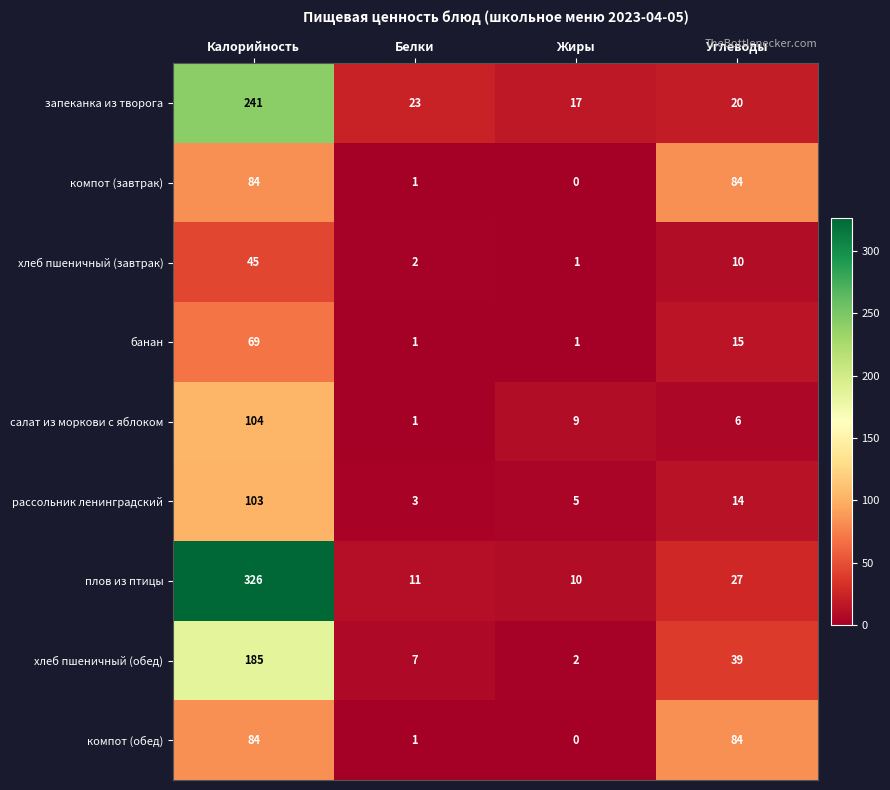

What is the difference between the maximum and minimum values in the плов из птицы series?

316